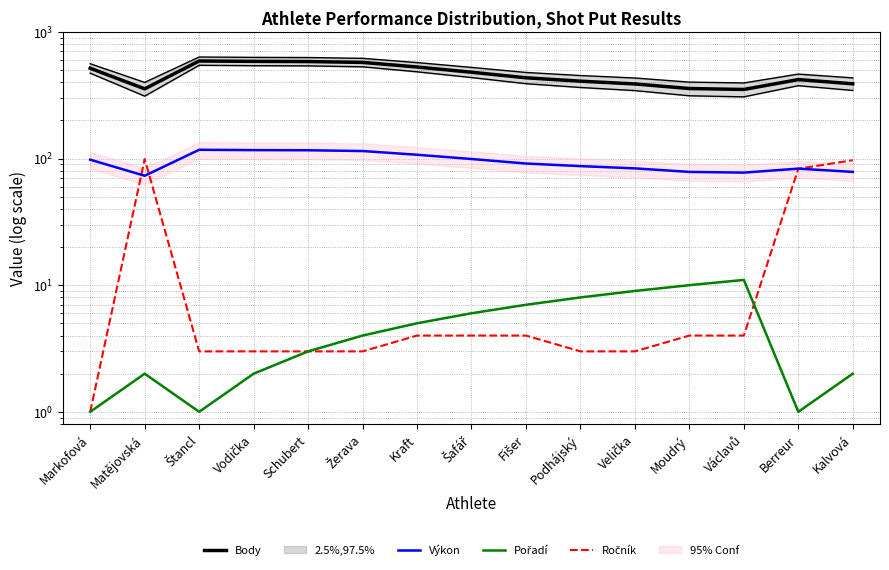

Which series changed the most between Štancl and Žerava?

Body